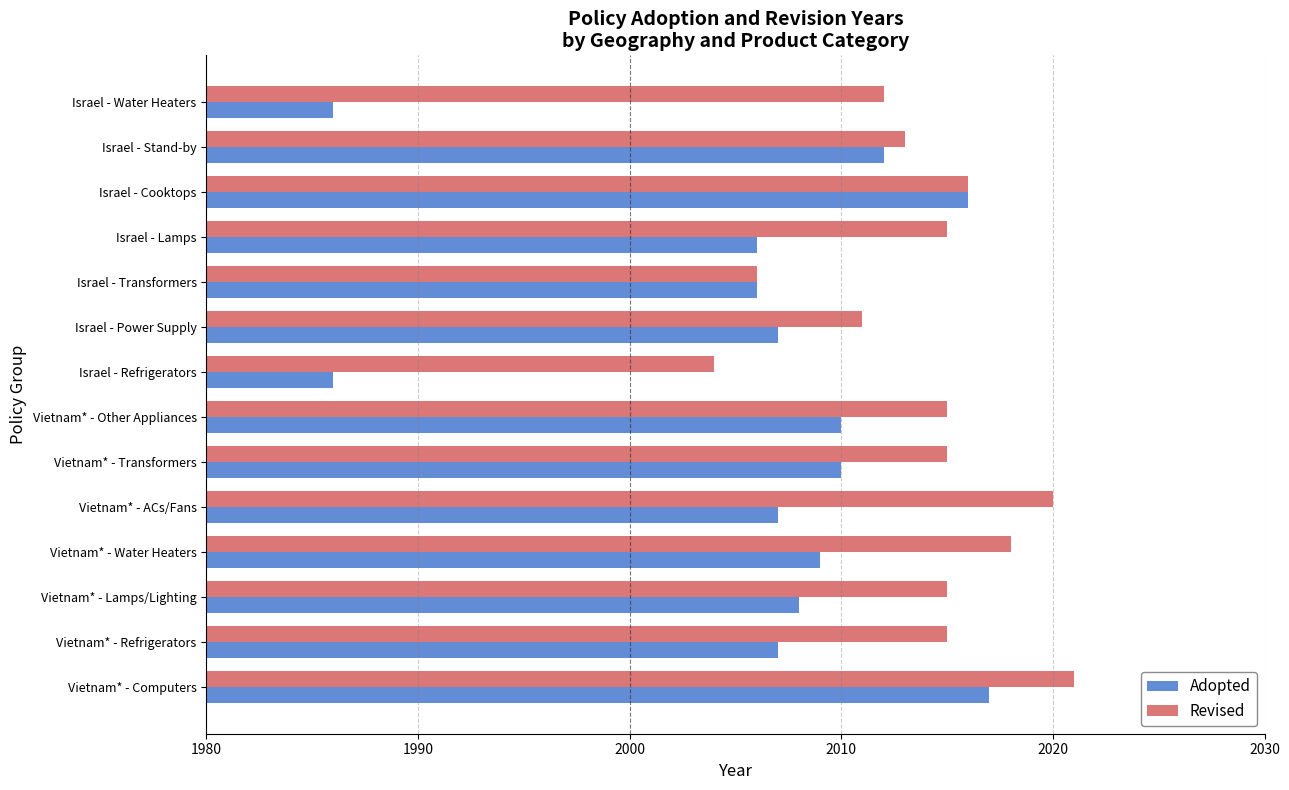

What is the maximum value for Adopted?

2017